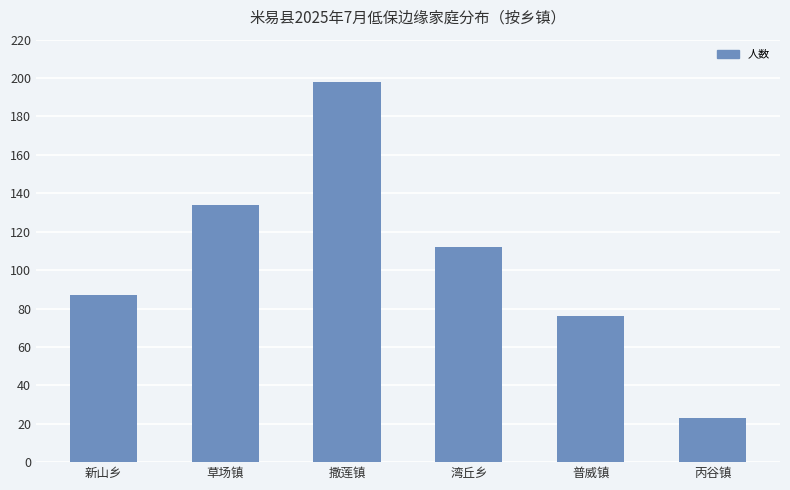

The chart shows a value of 146 at 湾丘乡. True or false?

False